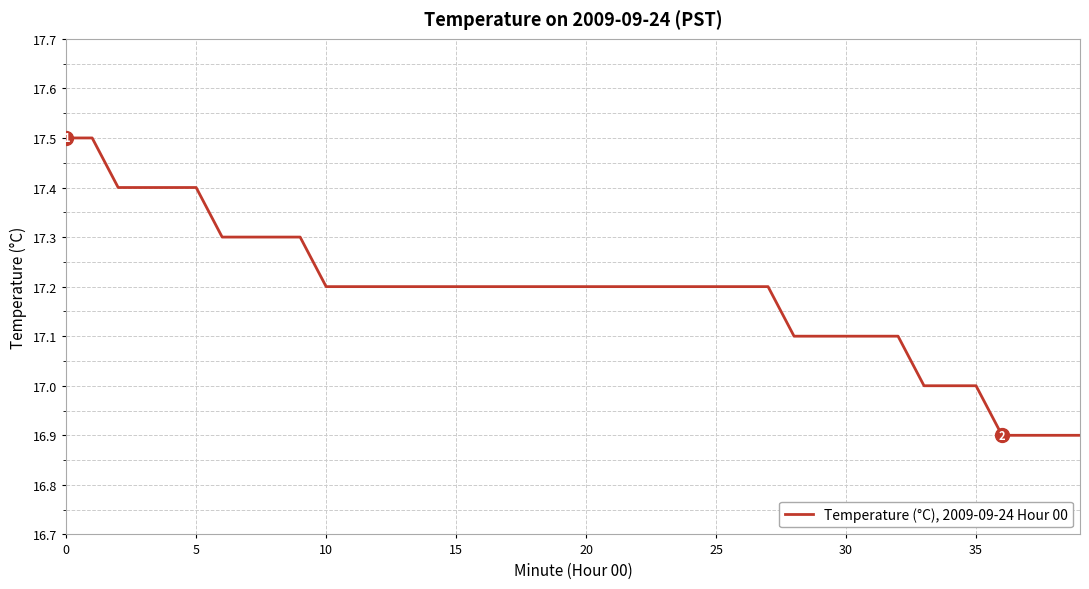

What is the smallest value displayed?

16.9